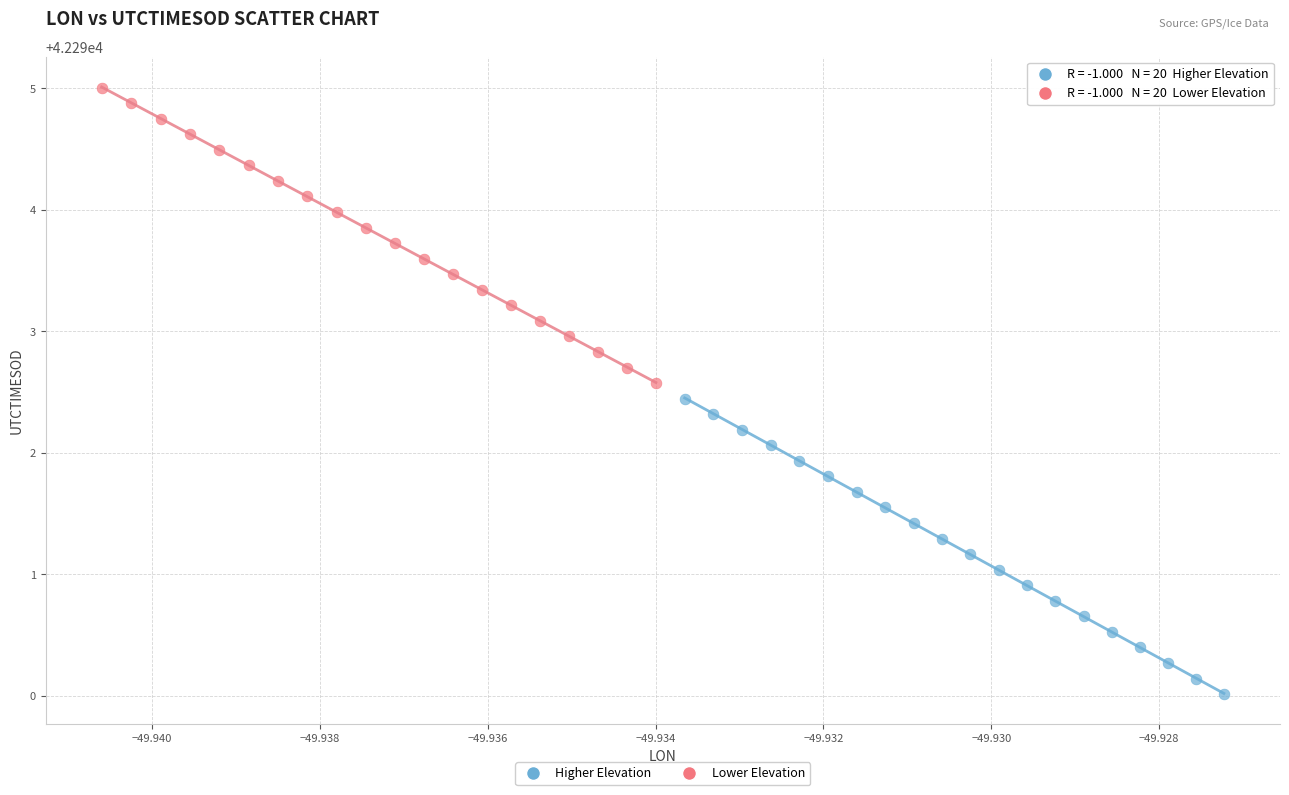

Which series contains the lowest Y value?

Higher Elevation